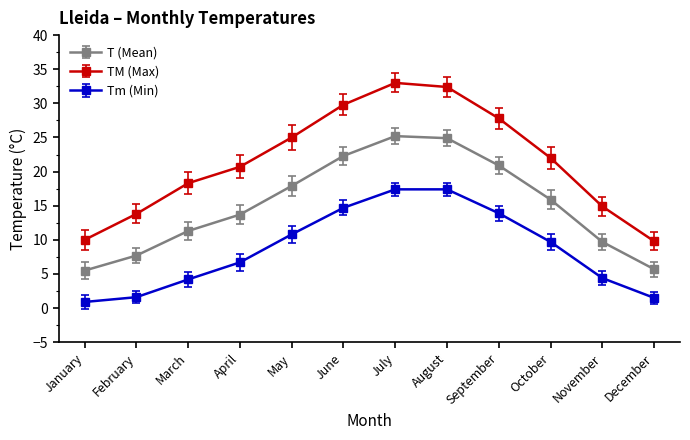

True or false: Tm (Min) has more than 2 interior local peaks.

False